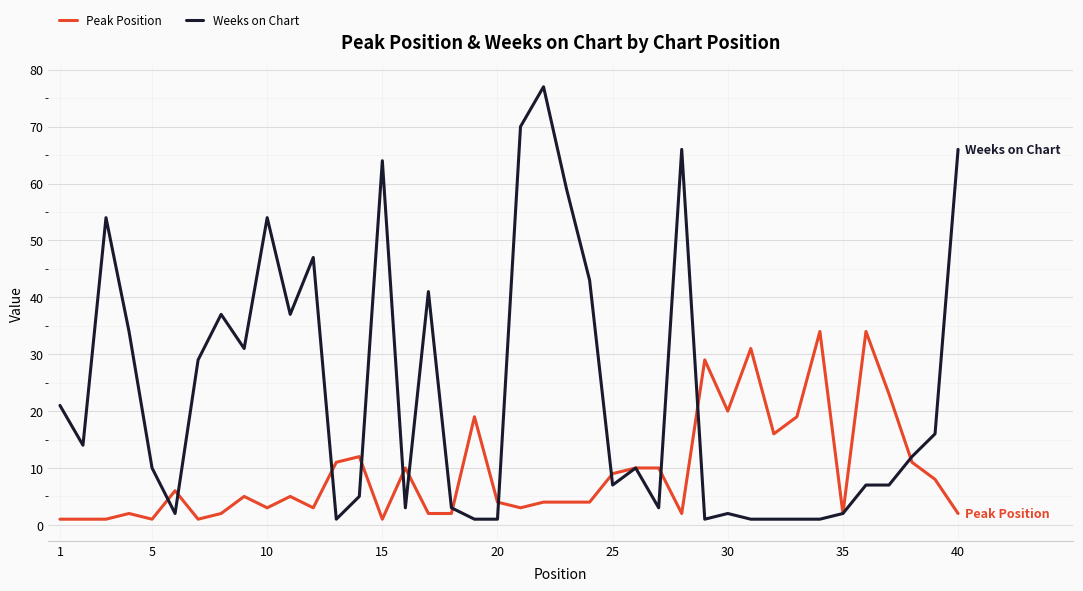

What is the maximum value for Peak Position?

34